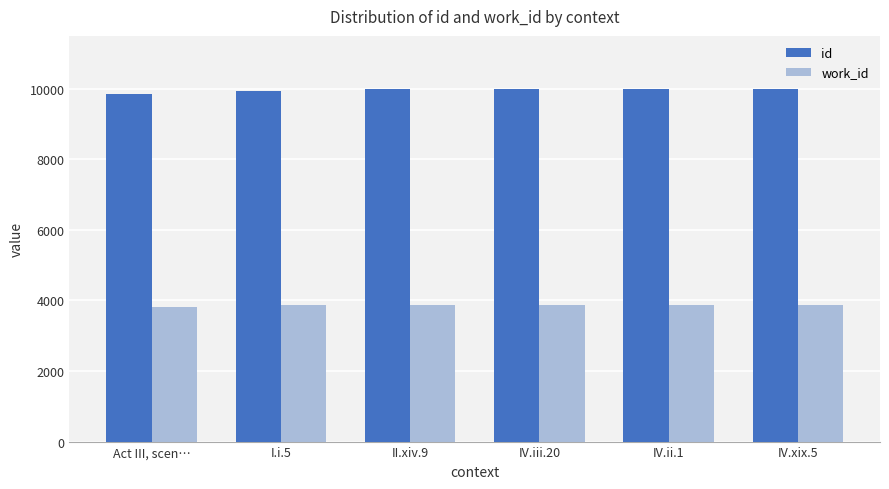

Which series has the largest total across all categories?

id